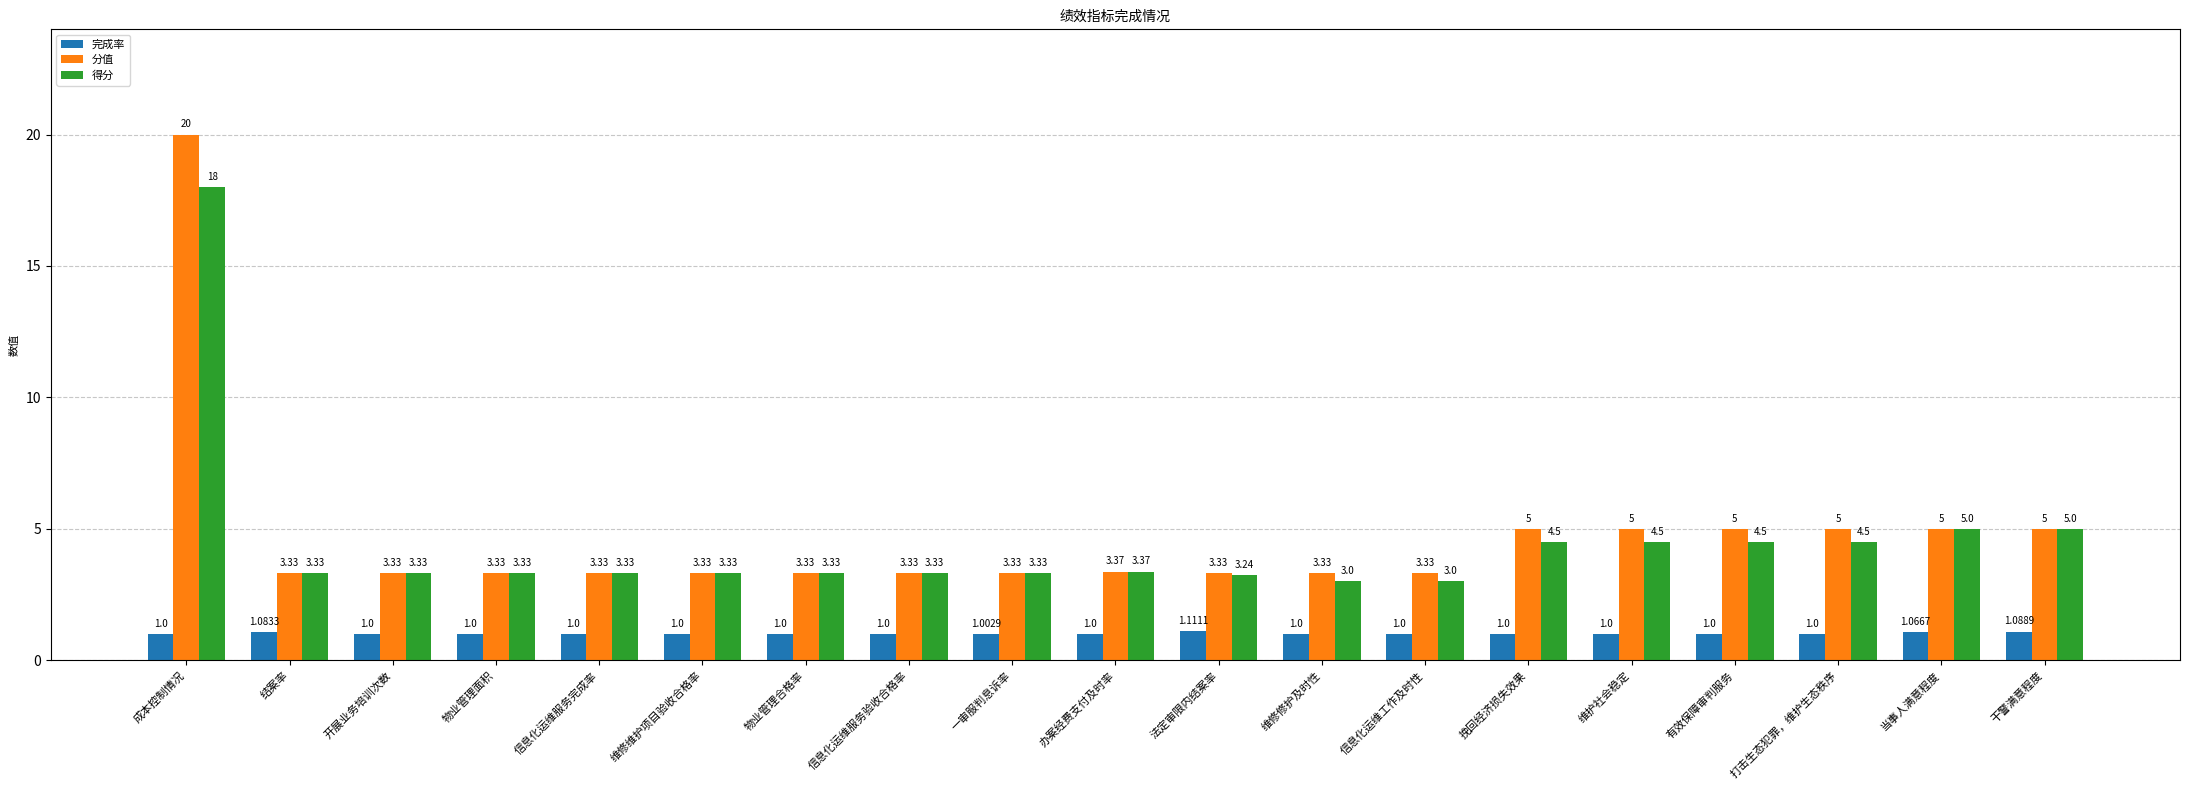

What is the total value across all series at 信息化运维工作及时性?

7.3